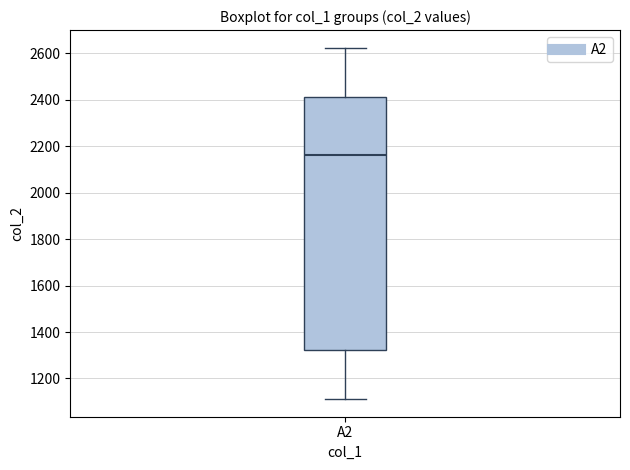

Where is the upper edge of the box for A2 on the y-axis? The values are not printed on the chart, so give them approximately, as read against the axis.

2420